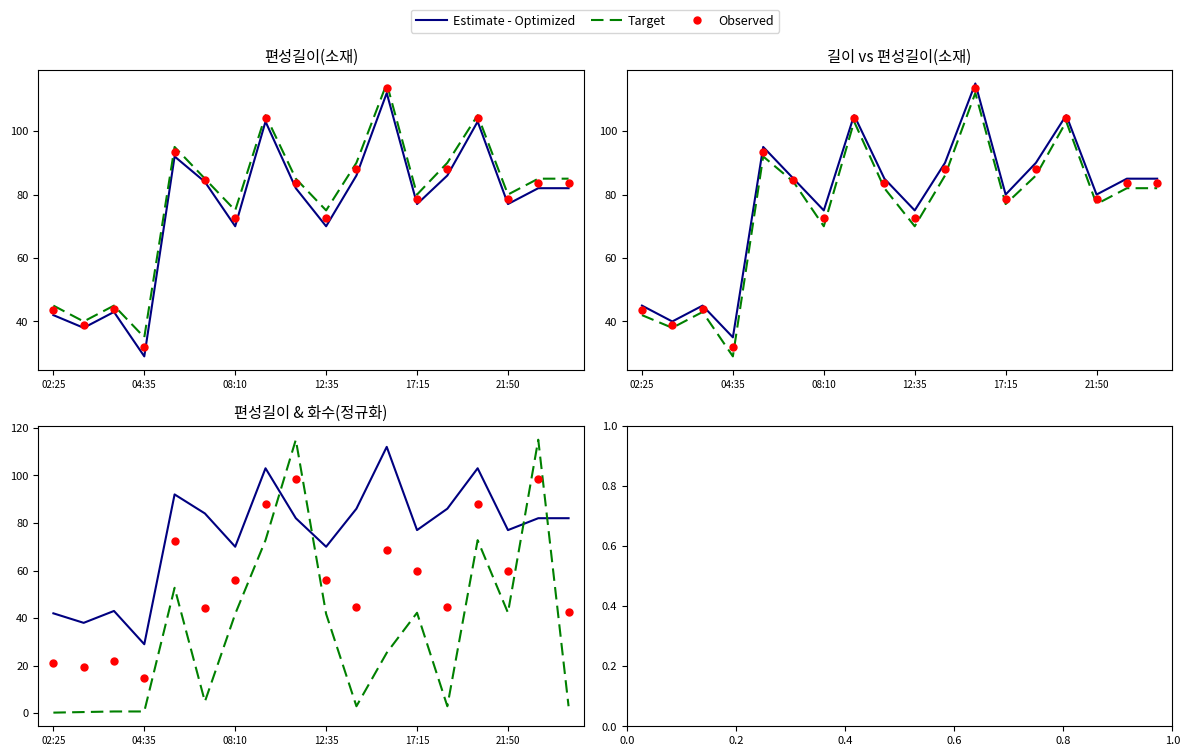

What are all the series names shown in the legend?

Estimate - Optimized, Target, Observed